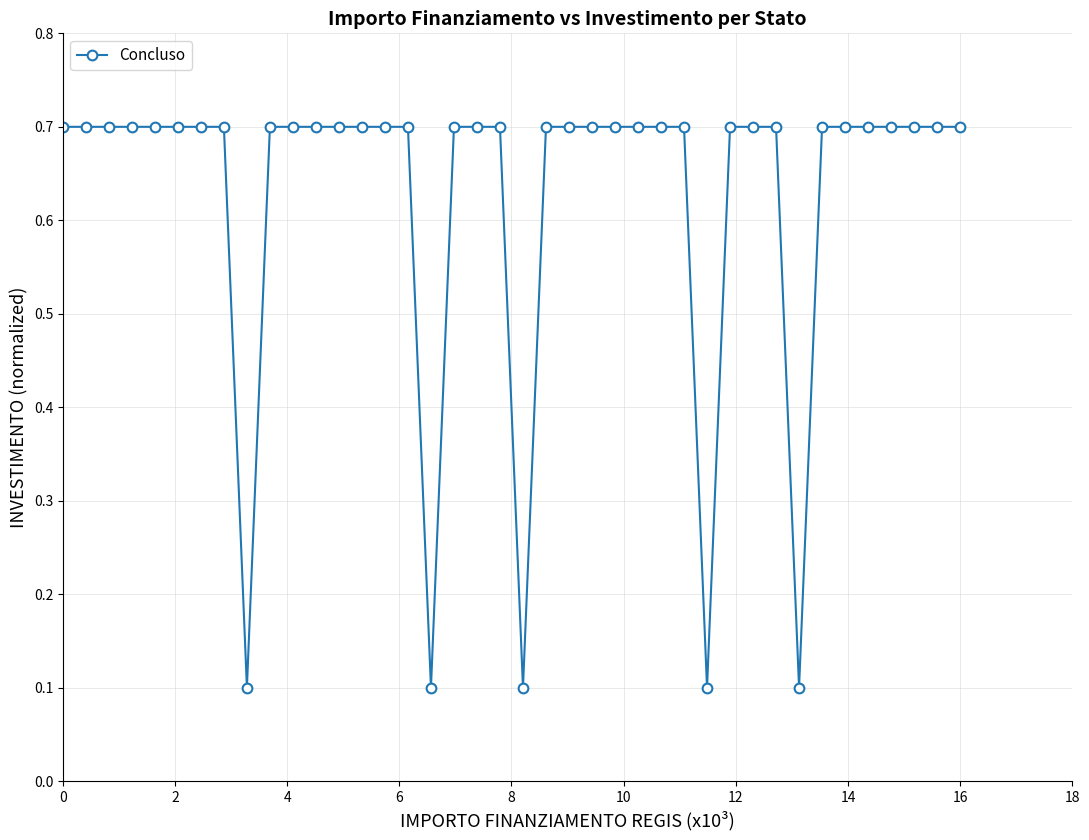

What is the value of the 23rd point from the left?

0.7